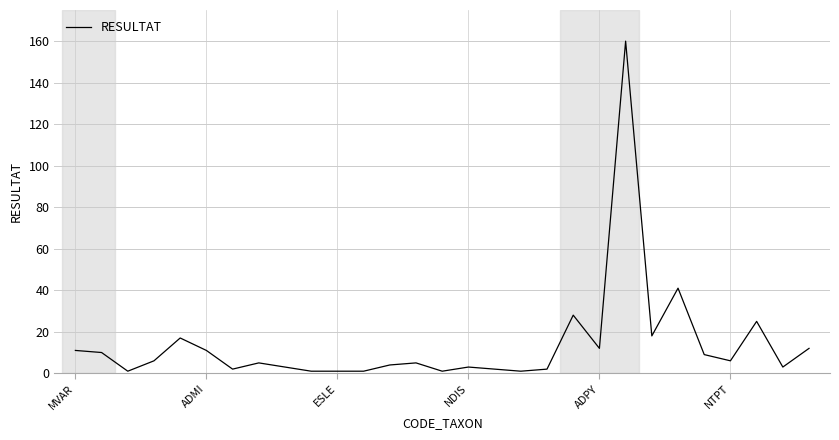

Reading left to right, transcribe all the data shown in this chart.

11	10	1	6	17	11	2	5	3	1	1	1	4	5	1	3	2	1	2	28	12	160	18	41	9	6	25	3	12